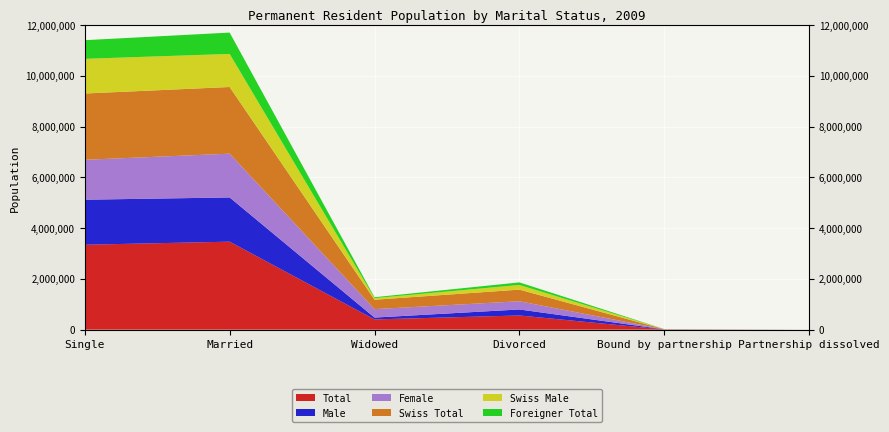

Reading left to right, list all the values displayed in this chart.

Total: Single=3346605	Married=3467346	Widowed=404661	Divorced=559769	Bound by partnership=7220	Partnership dissolved=205
Male: Single=1774234	Married=1742287	Widowed=72238	Divorced=236619	Bound by partnership=5056	Partnership dissolved=132
Female: Single=1572371	Married=1725059	Widowed=332423	Divorced=323150	Bound by partnership=2164	Partnership dissolved=73
Swiss Total: Single=2611786	Married=2626660	Widowed=369706	Divorced=458605	Bound by partnership=4933	Partnership dissolved=112
Swiss Male: Single=1366429	Married=1303235	Widowed=64693	Divorced=183748	Bound by partnership=3226	Partnership dissolved=75
Foreigner Total: Single=734819	Married=840686	Widowed=34955	Divorced=101164	Bound by partnership=2287	Partnership dissolved=93